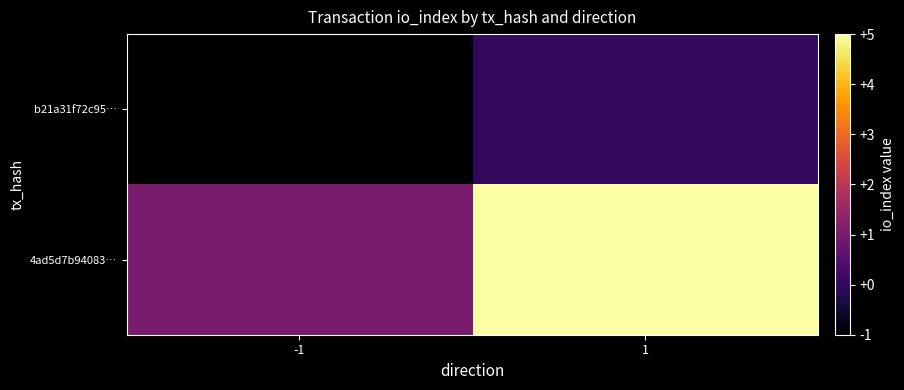

List the series in order of their peak value, highest first.

4ad5d7b94083…, b21a31f72c95…